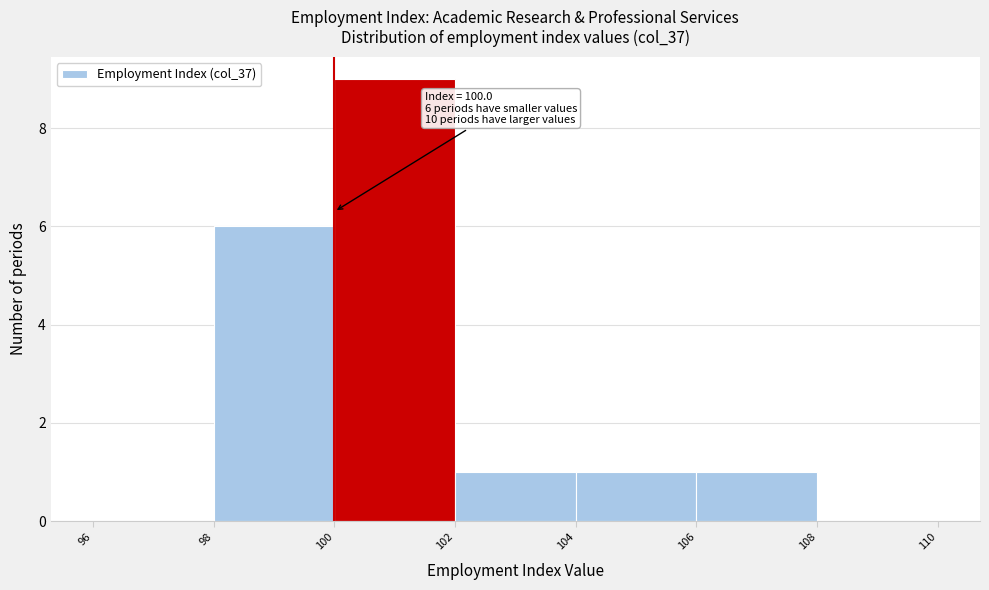

Over which range of the x-axis is the bar tallest?

100 to 102